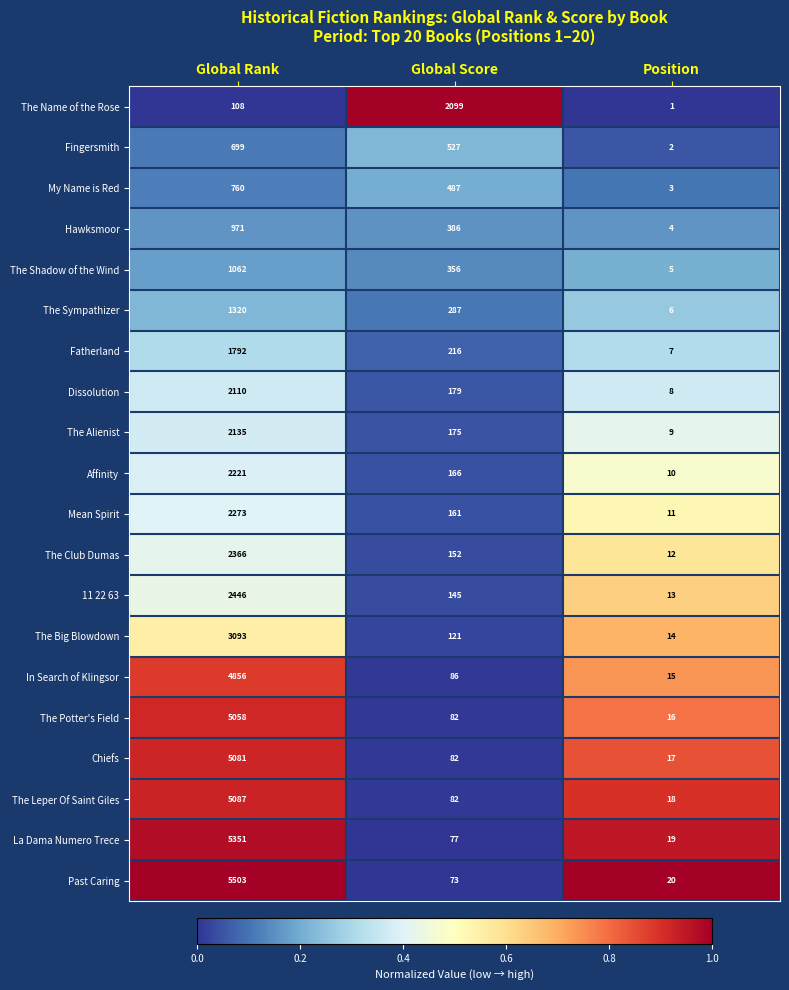

What is the maximum value shown in the chart?

5503